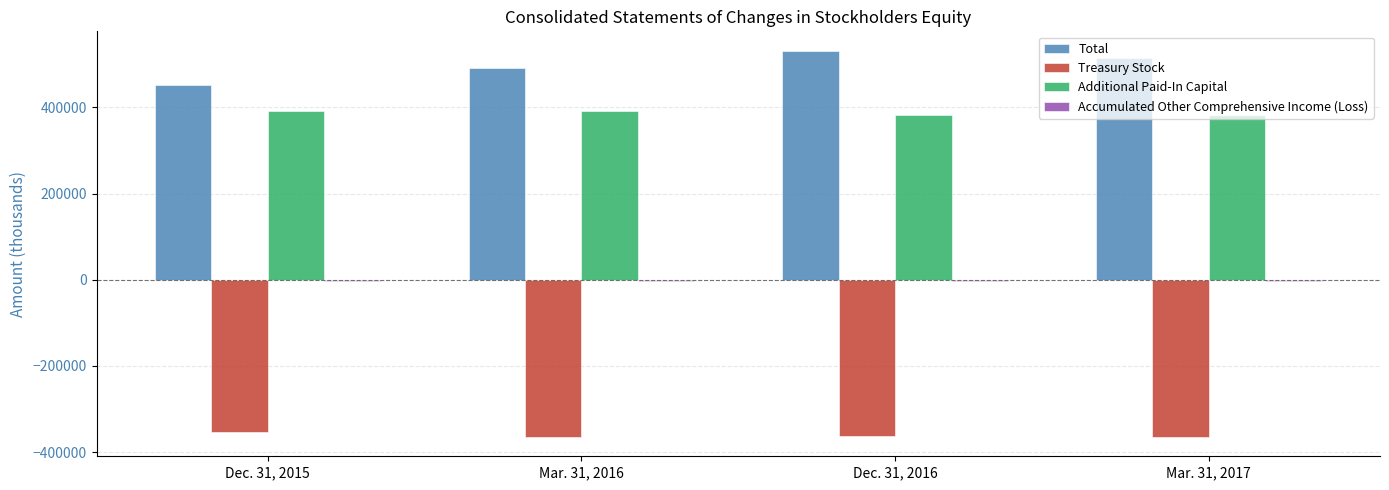

How many groups of bars are there?

4